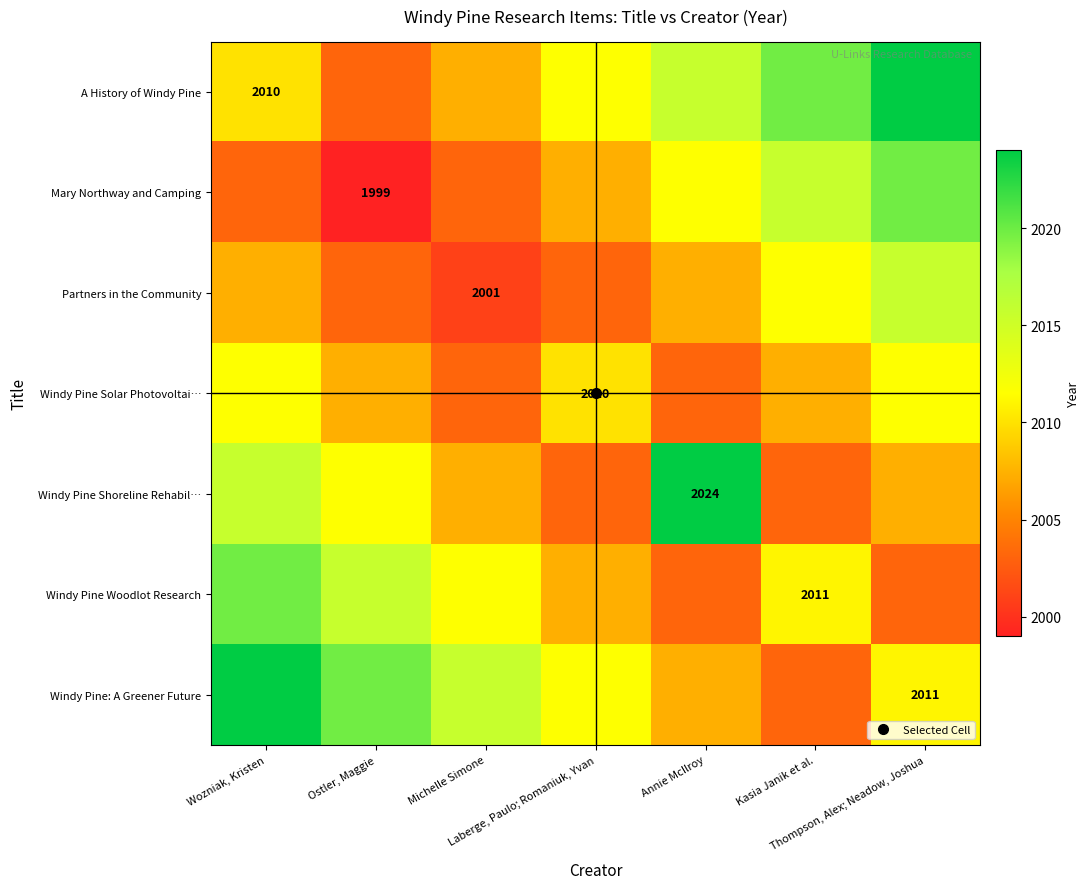

What is the total value across all series at Kasia Janik et al.?

14071.7